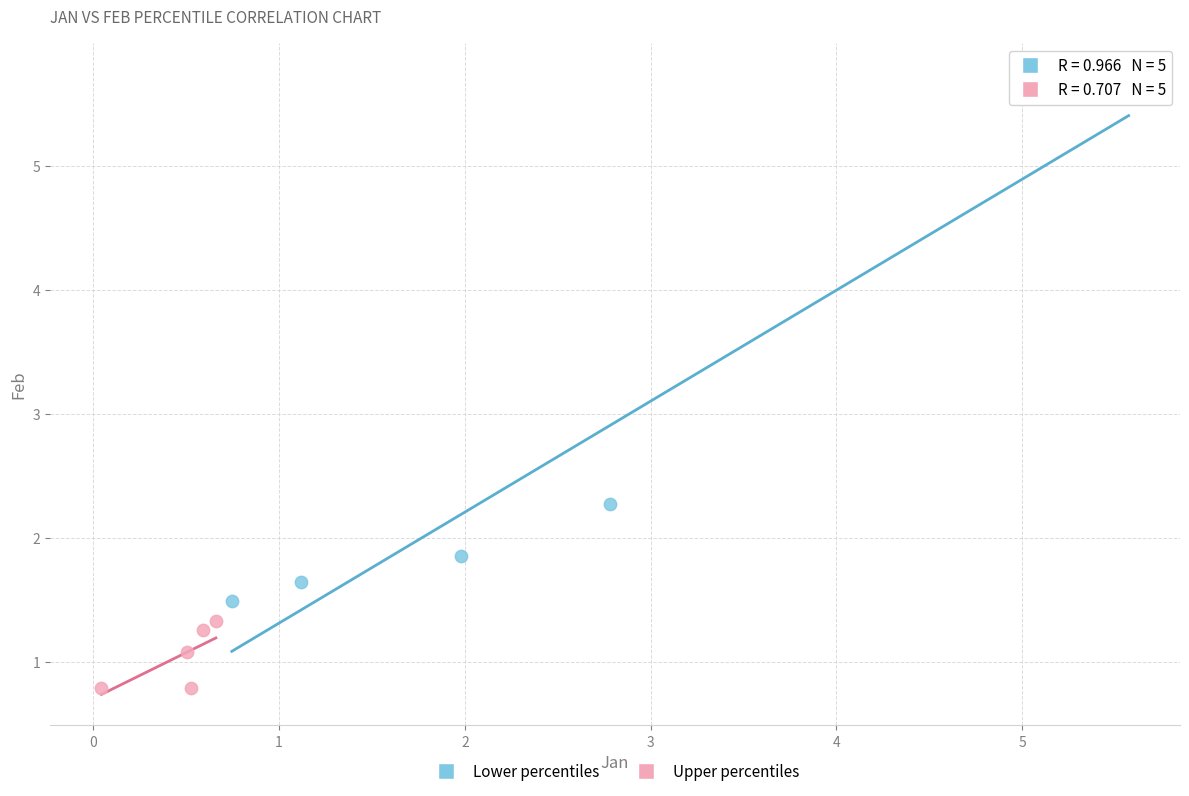

Which series has the widest spread of Y values?

Lower percentiles